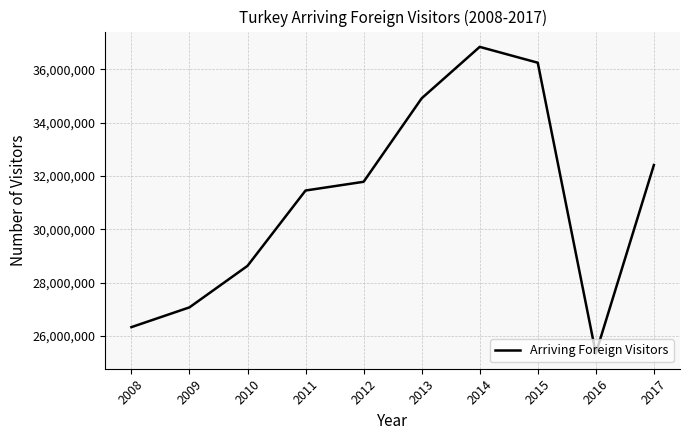

What is the average value?

31103978